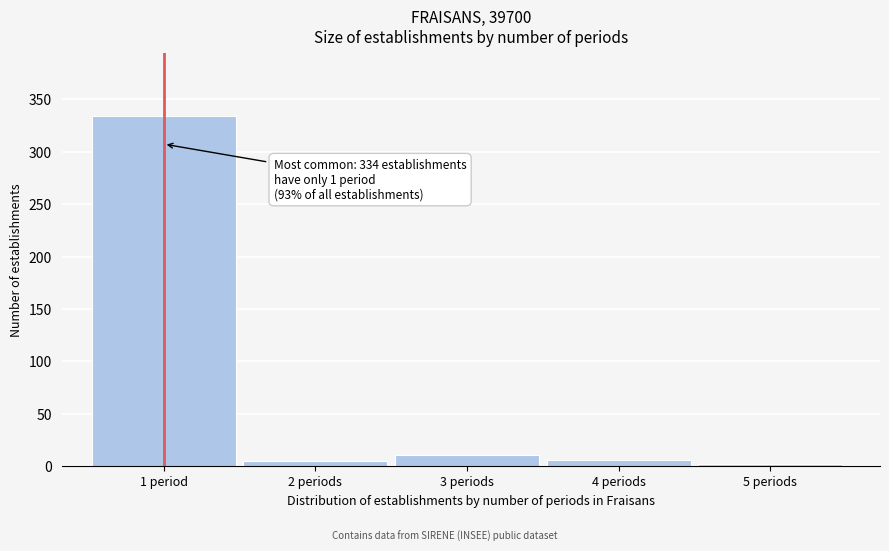

What is the difference between the maximum and second lowest values?

329